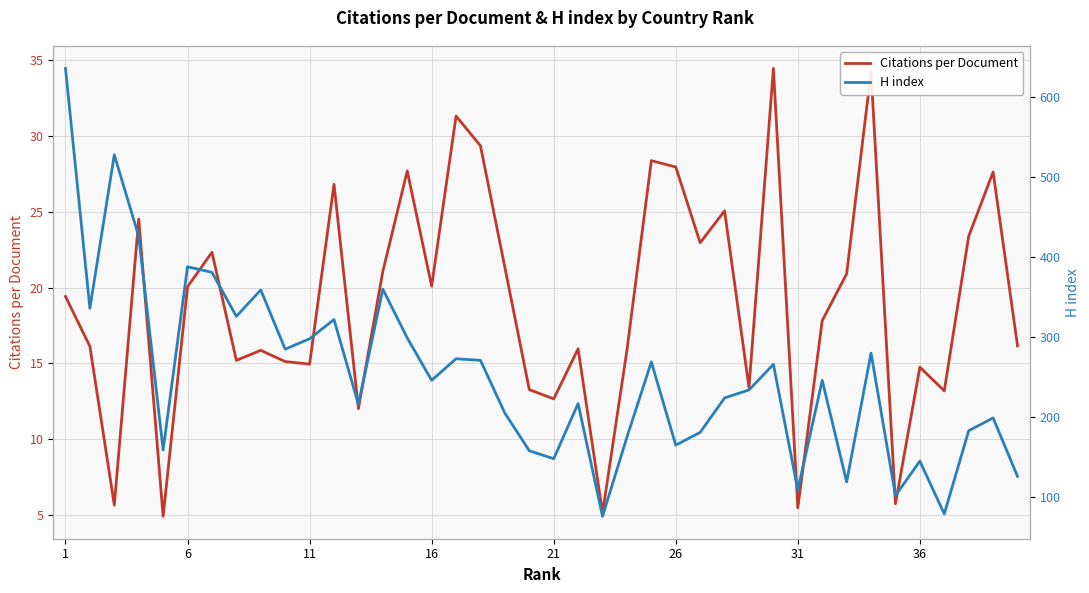

Is this an area chart (filled region under the line)?

No